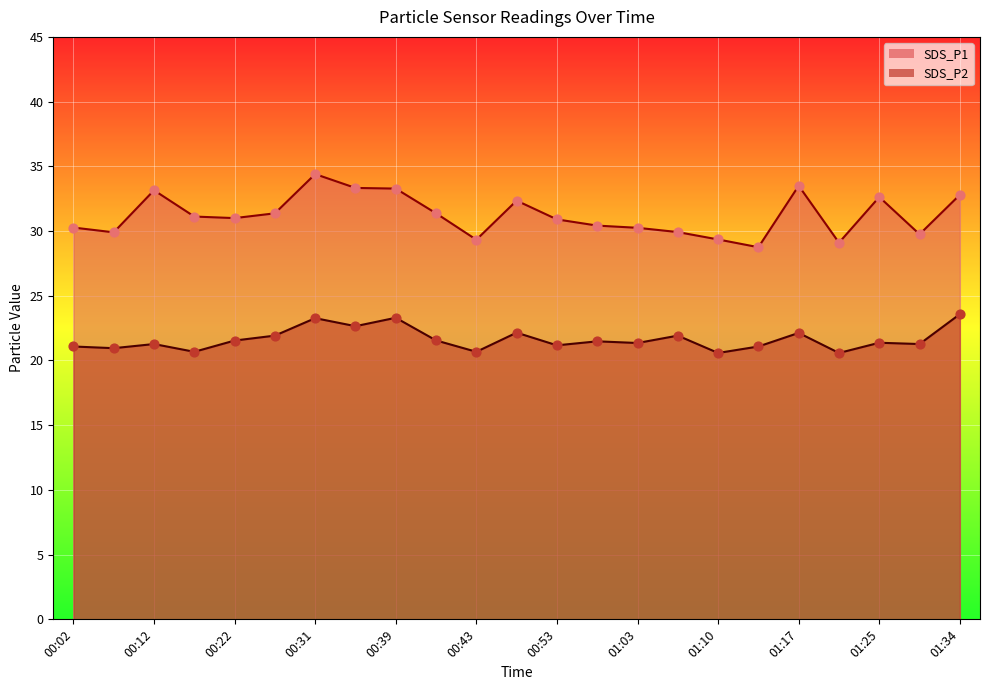

At how many categories does at least one series exceed 34?

1